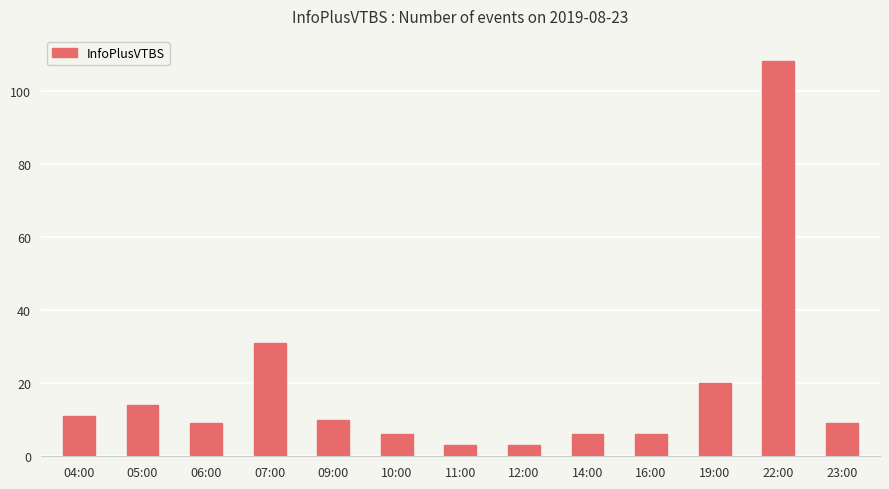

What is the value of the 8th bar from the left?

3